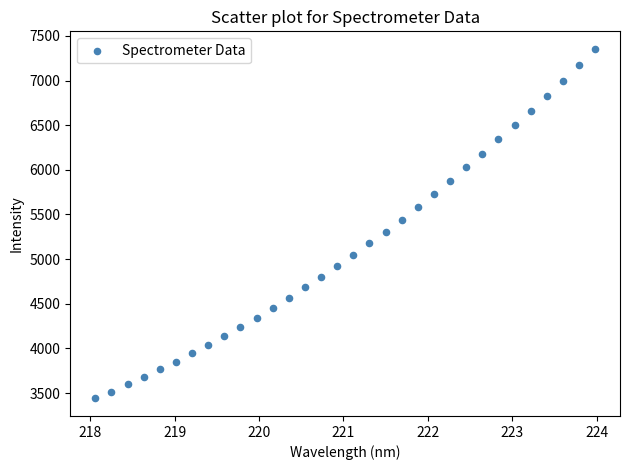

What is the range of X values (max minus min)?

5.9